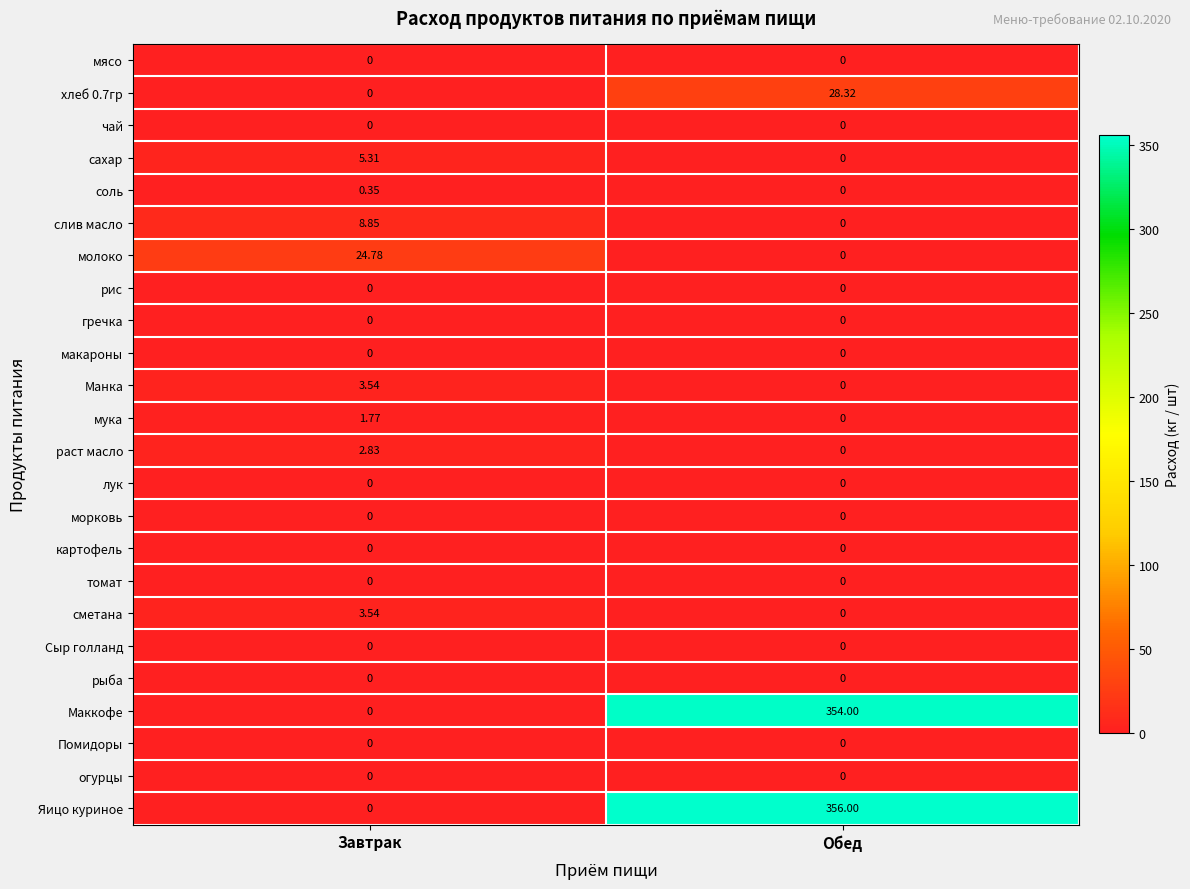

At which category is the sum across all series the highest?

Обед